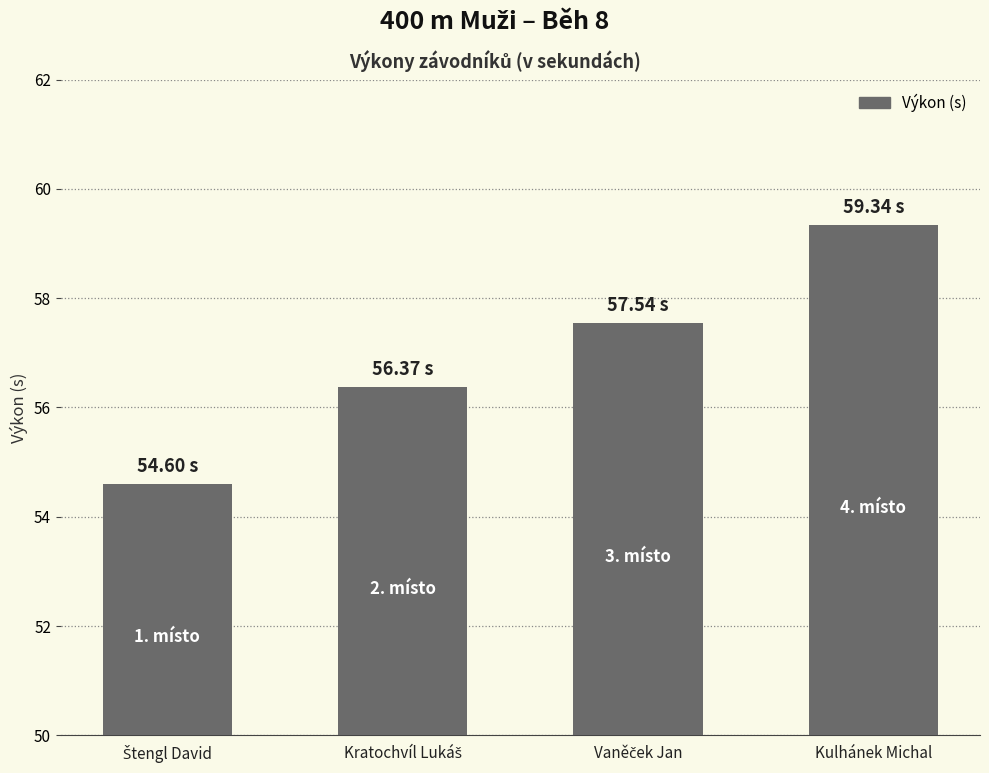

How many bars are there in total?

4